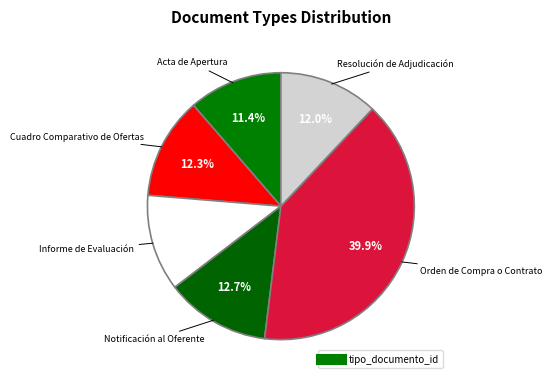

What is the largest slice in the pie chart?

Orden de Compra o Contrato